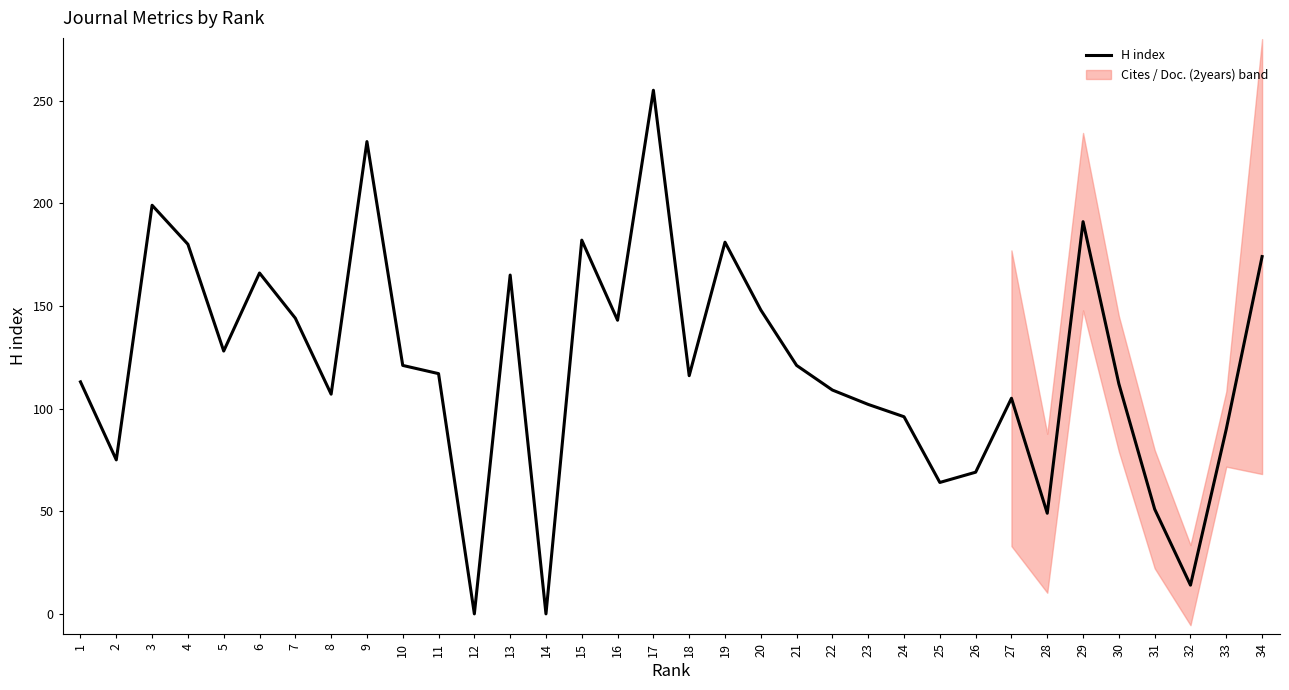

What is the difference between the maximum and second lowest values?

255